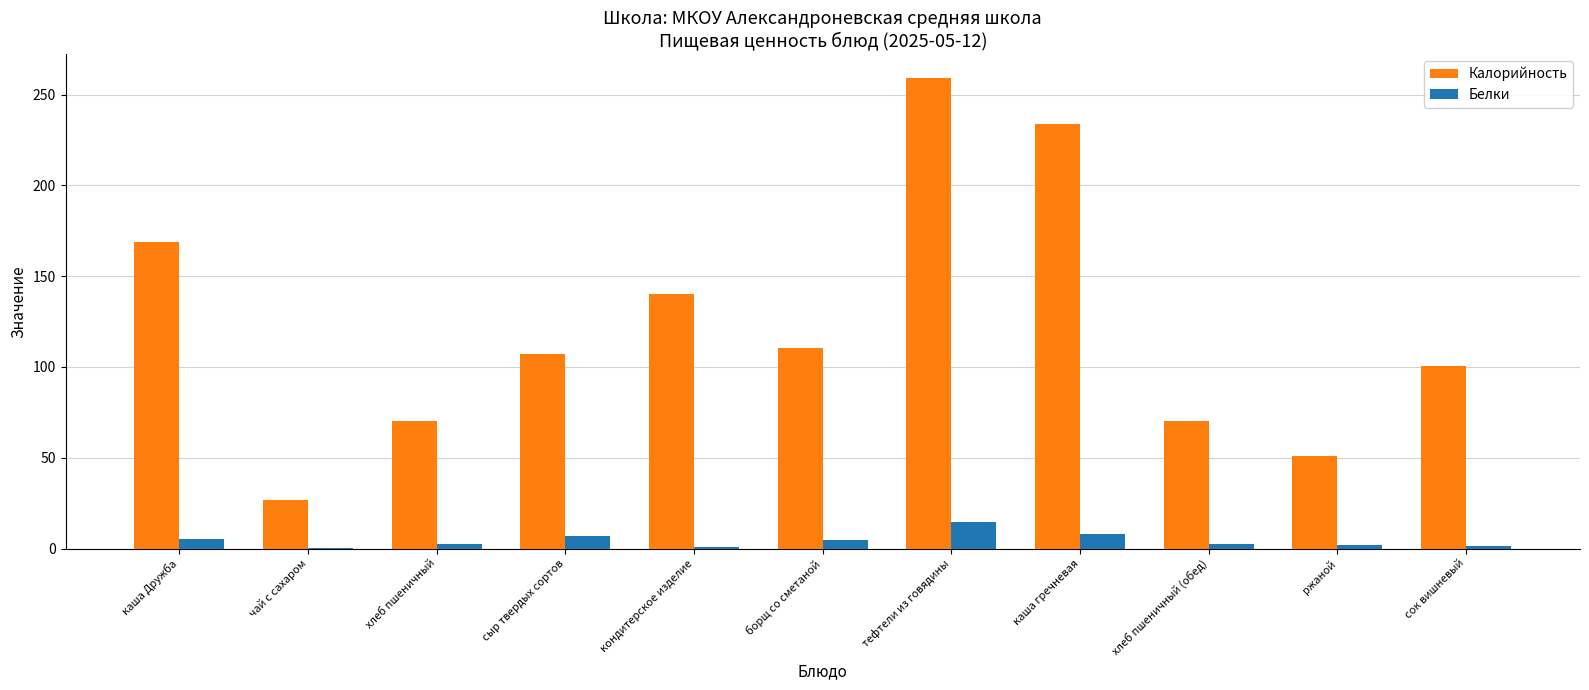

The Калорийность series shows 373.7 at тефтели из говядины. True or false?

False